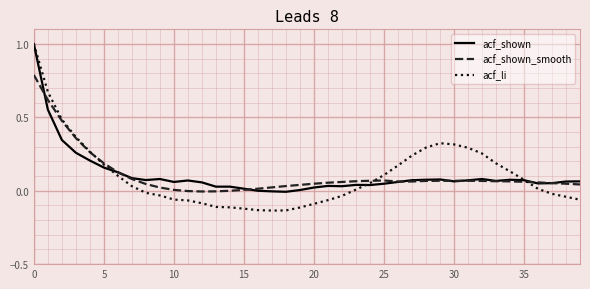

How many series are shown in this chart?

3